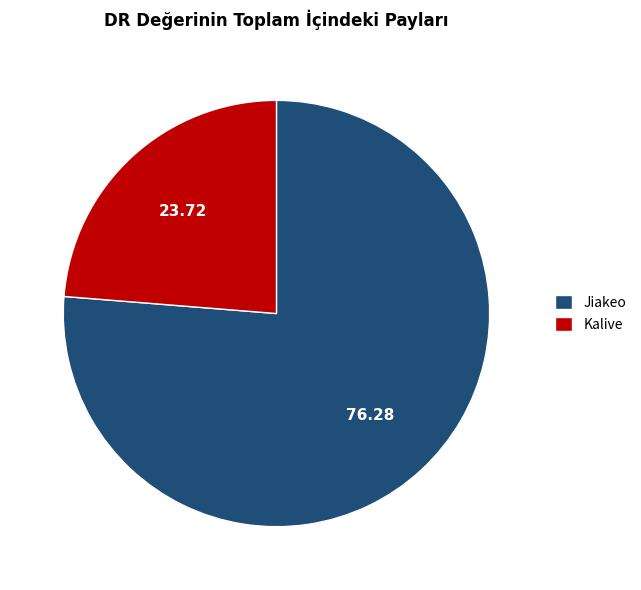

How many slices are in this pie chart?

2